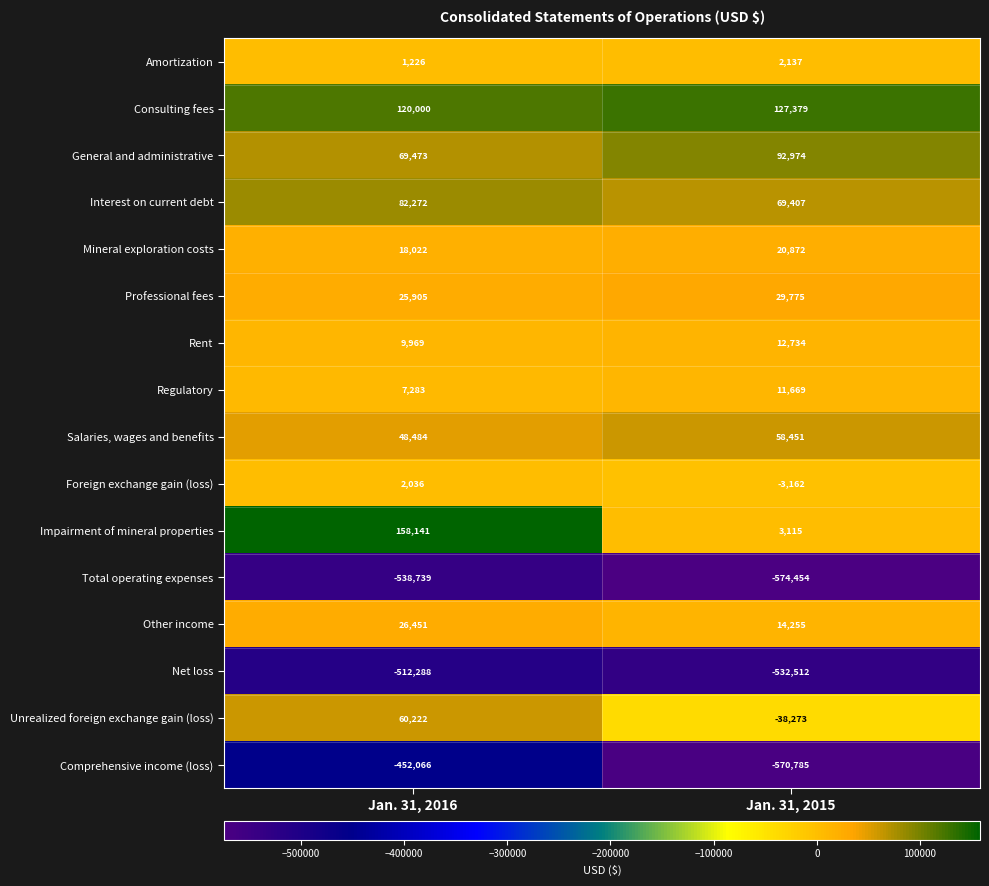

What is the sum of the Rent values at Jan. 31, 2015 and Jan. 31, 2016?

22703